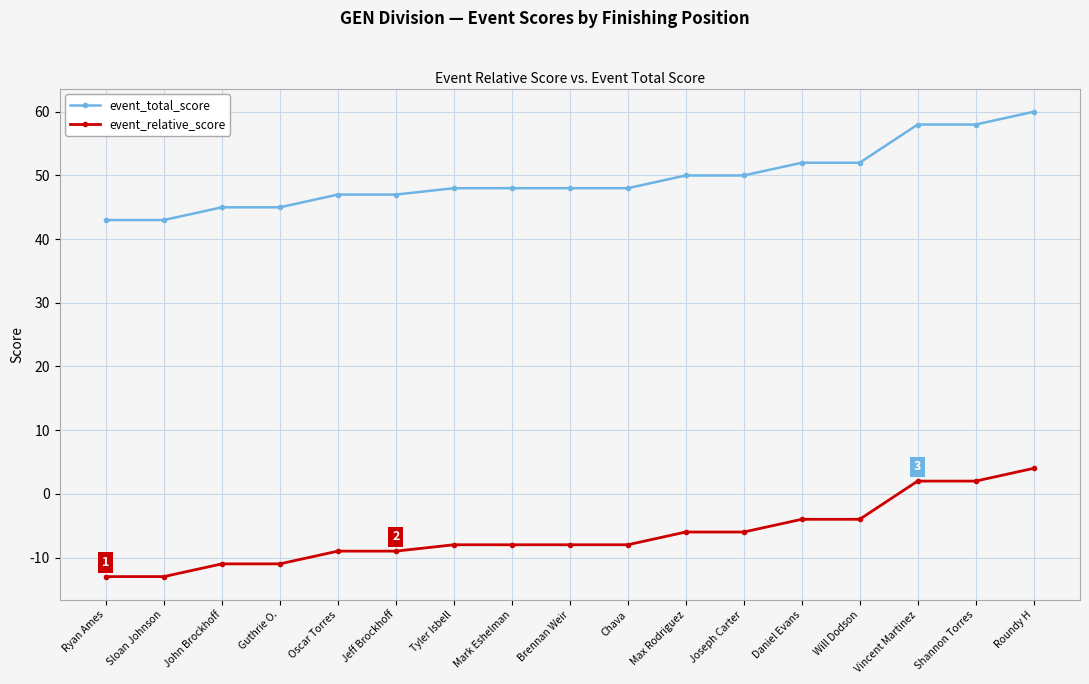

Is the value of event_relative_score at Roundy H greater than the value of event_total_score at Vincent Martinez?

No